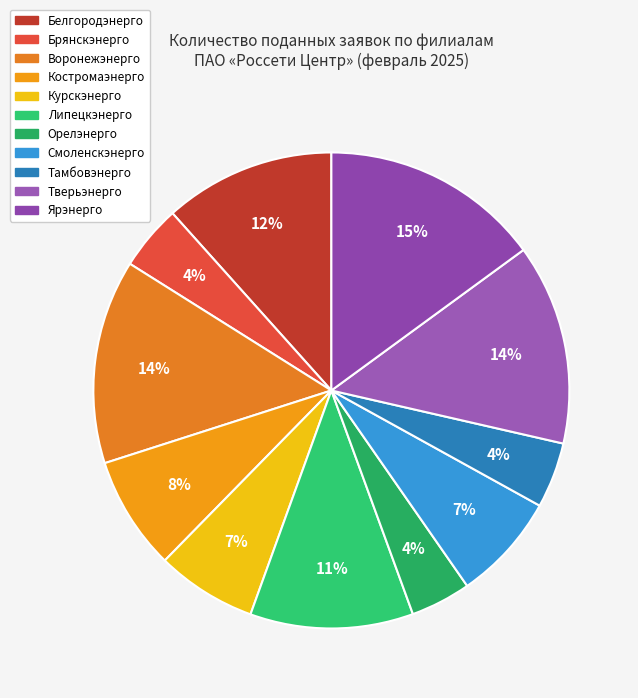

Does any single category account for the majority?

No